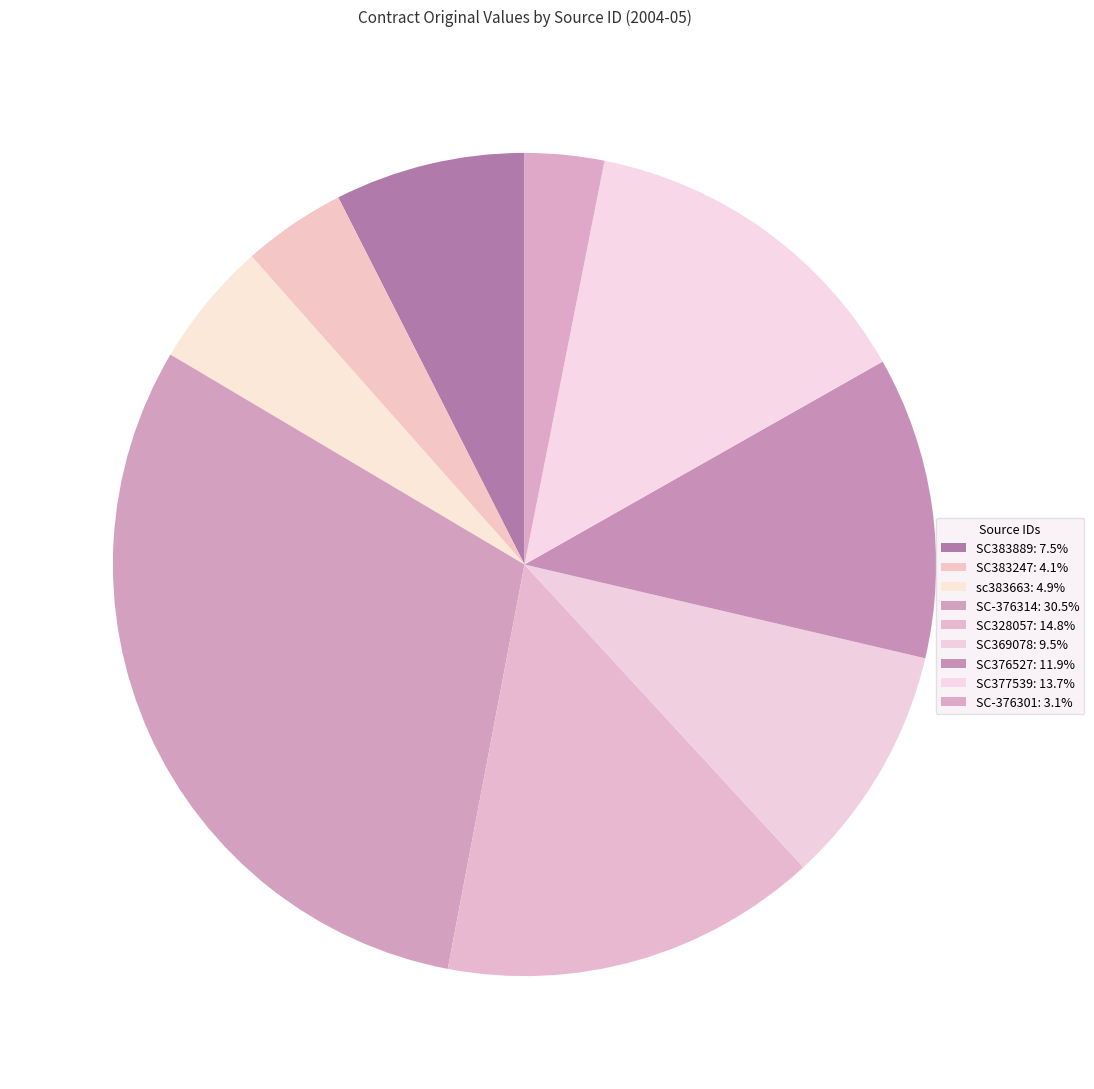

Is SC-376301 the majority of the pie?

No